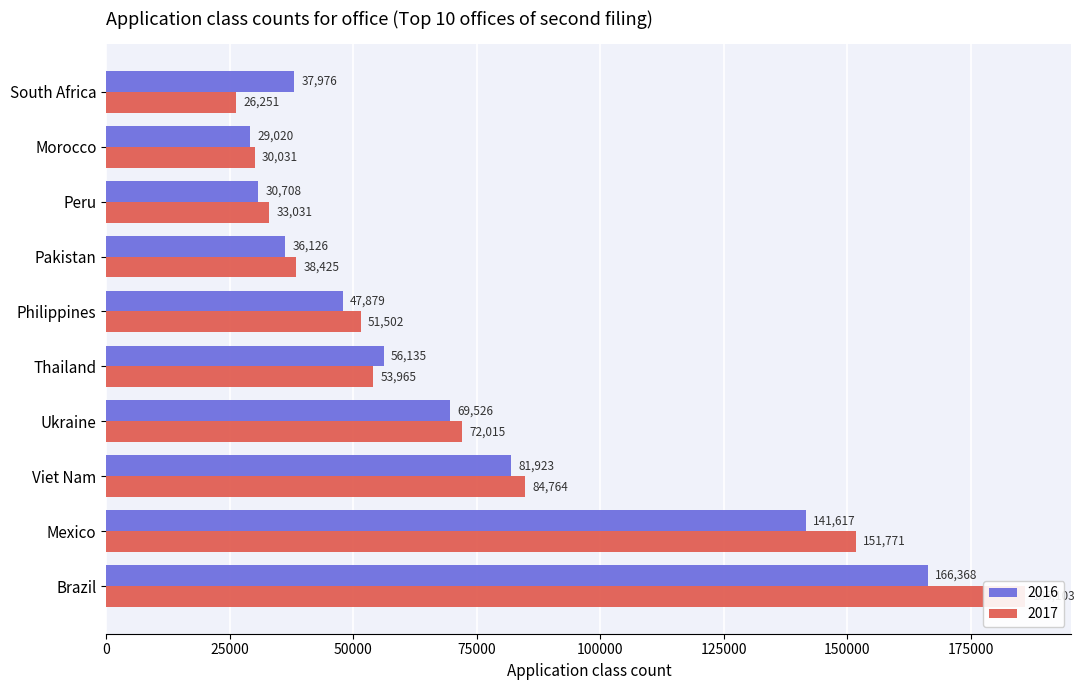

Is the value of 2017 at Philippines greater than the value of 2016 at Thailand?

No